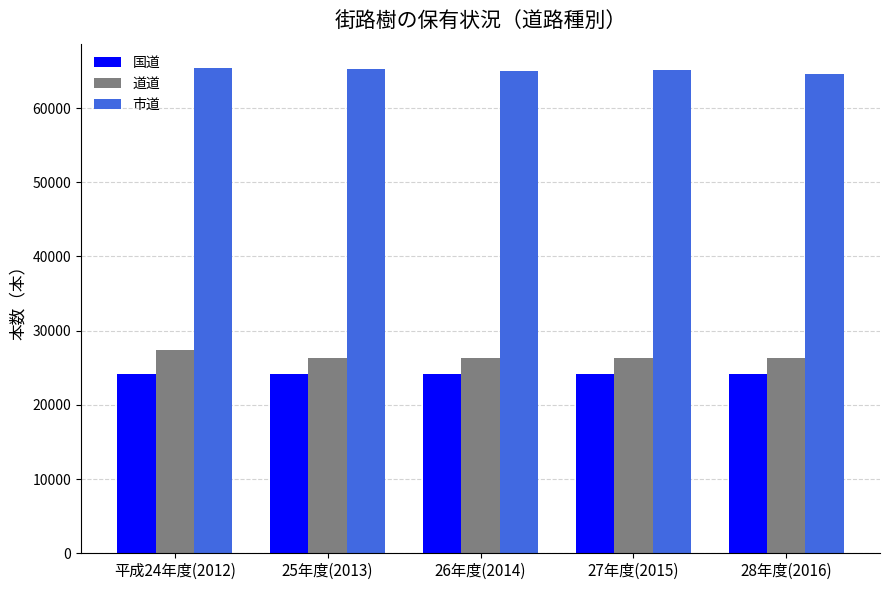

What is the difference between the highest and lowest values at 26年度(2014)?

40741